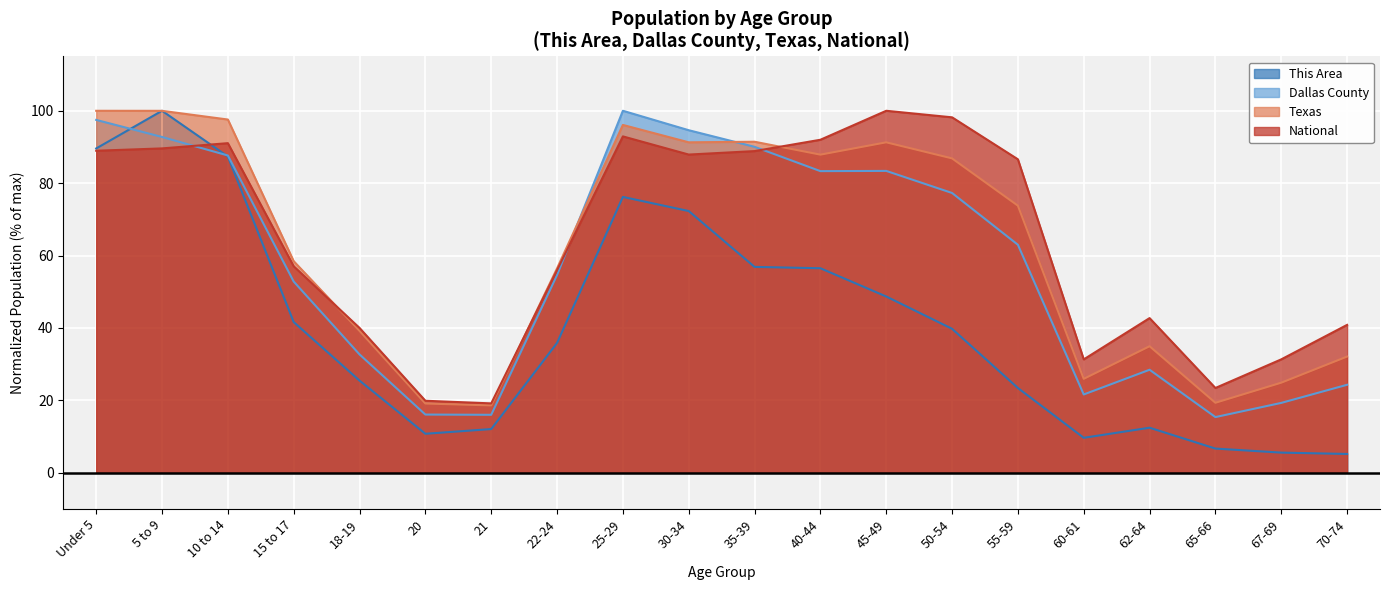

What is the approximate value of Texas at 67-69?

24.9